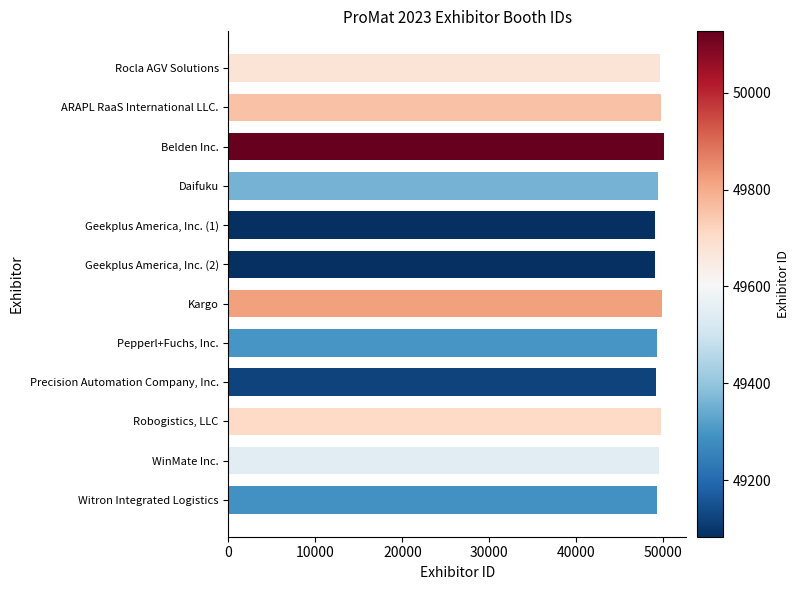

What is the greatest value displayed?

50127